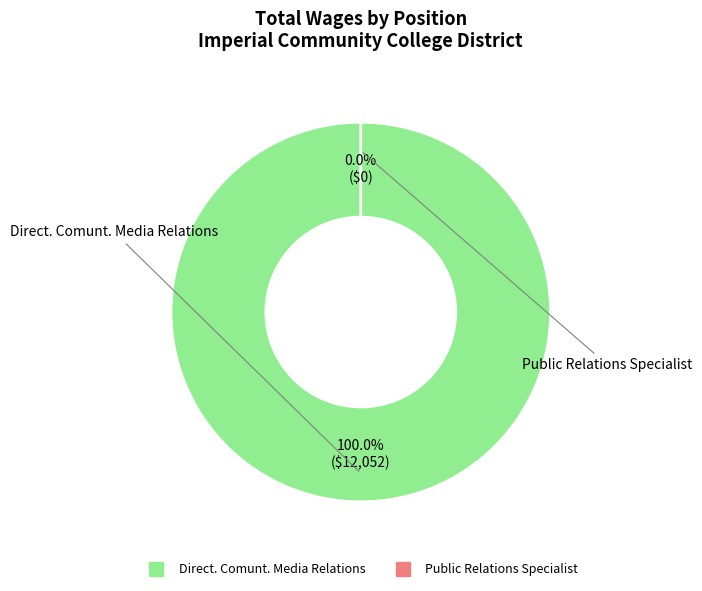

Combined, do Public Relations Specialist and Direct. Comunt. Media Relations account for over 50%?

Yes